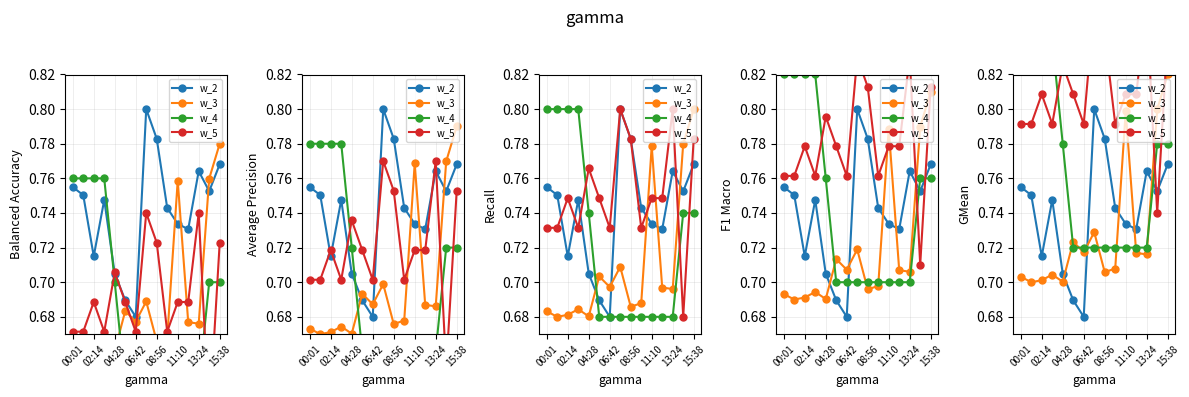

True or false: w_3 and w_5 cross at least once.

True